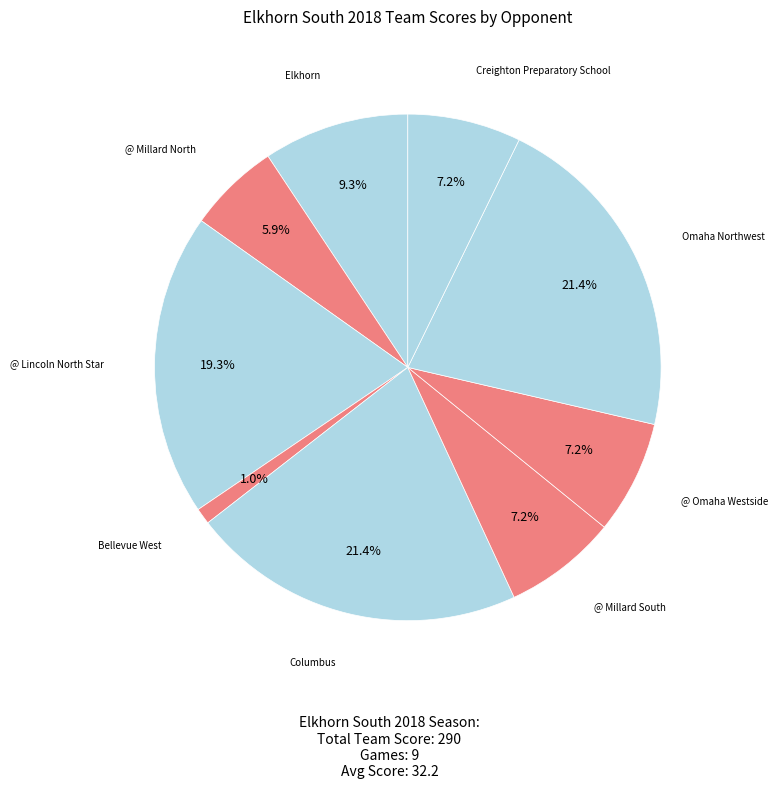

Is there any slice that represents more than half of the pie?

No